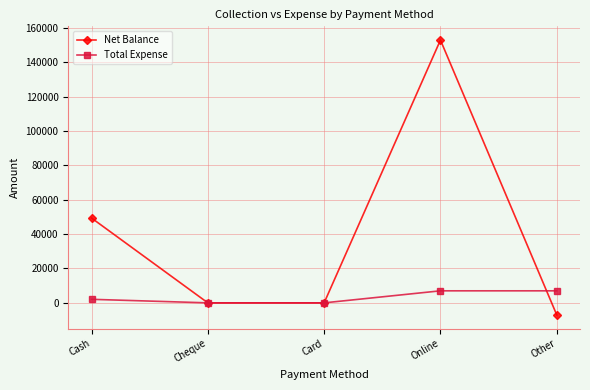

What is the label of the 4th point from the left?

Online